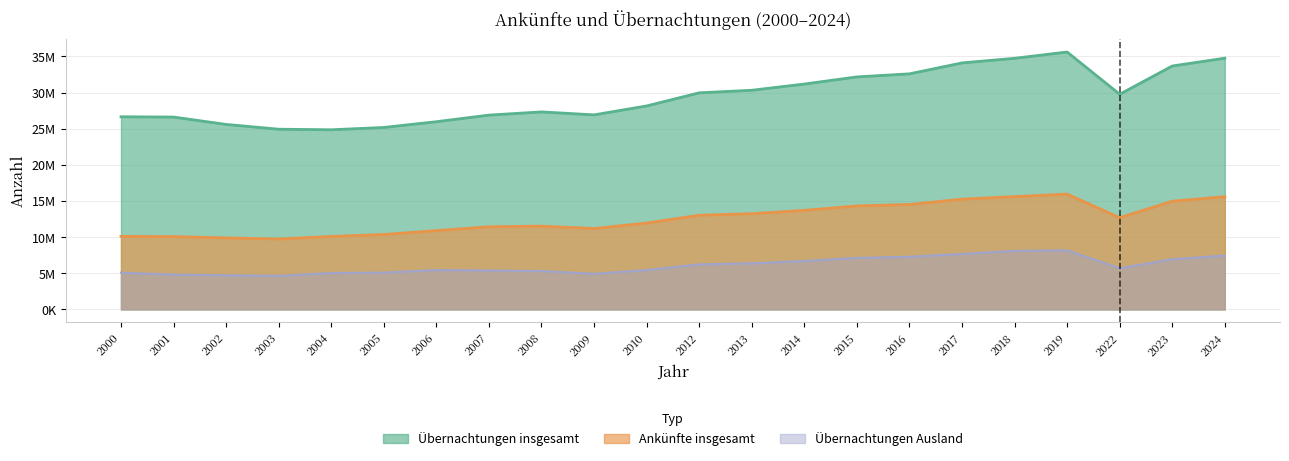

True or false: Übernachtungen insgesamt and Ankünfte insgesamt intersect in this chart.

False